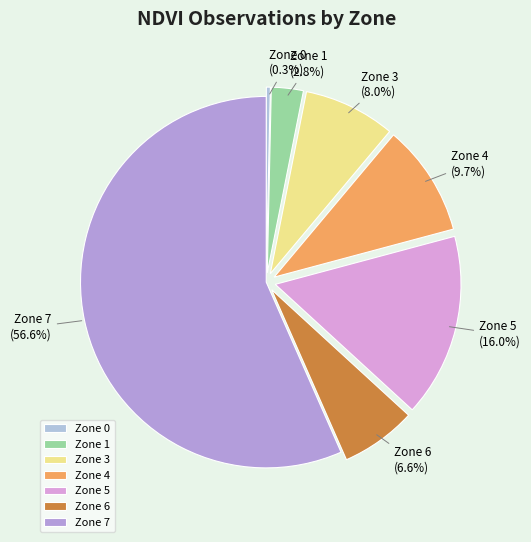

Rank the categories by value from highest to lowest.

Zone 7, Zone 5, Zone 4, Zone 3, Zone 6, Zone 1, Zone 0